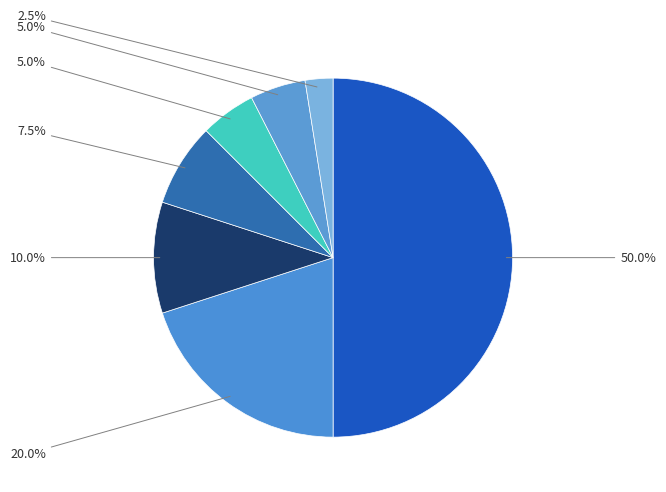

How many segments does this pie chart have?

7